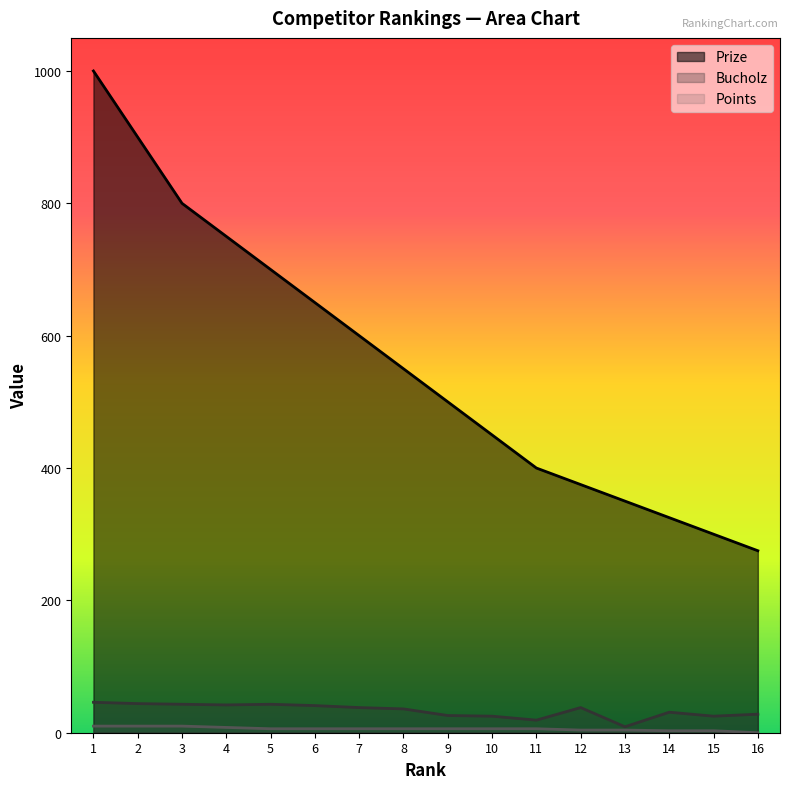

List the labels in order of Prize value, smallest first.

16, 15, 14, 13, 12, 11, 10, 9, 8, 7, 6, 5, 4, 3, 2, 1